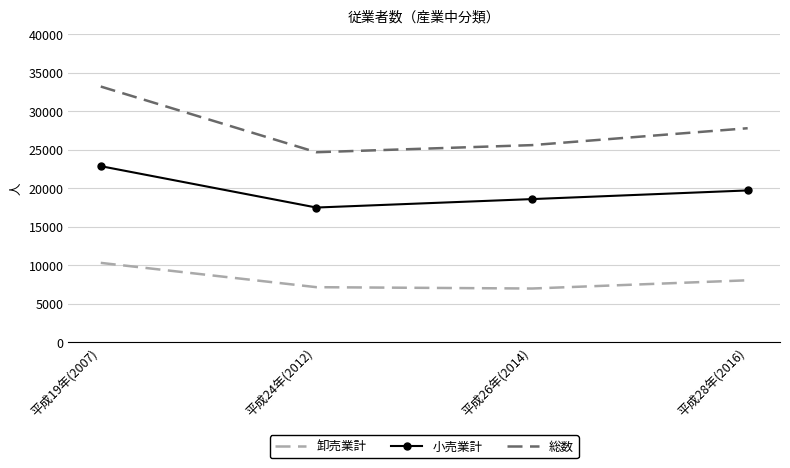

What is the difference between the highest and lowest values at 平成26年(2014)?

18620